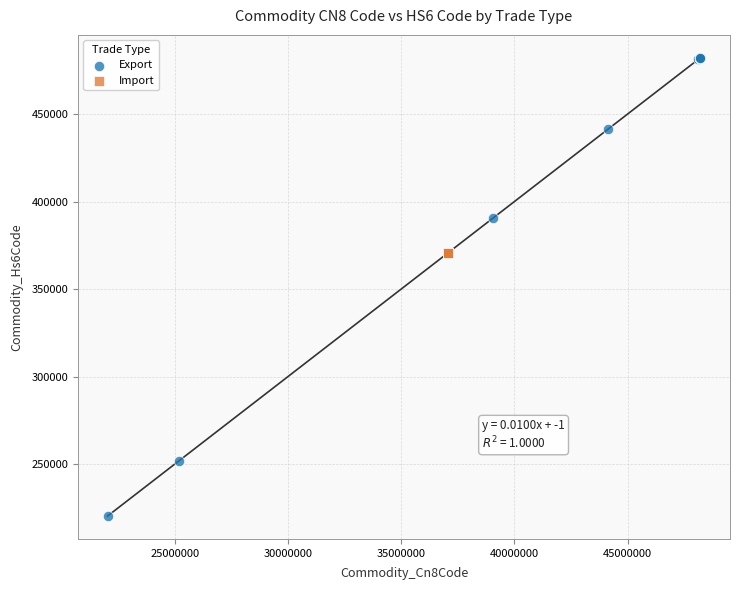

Which series contains the lowest Y value?

Export